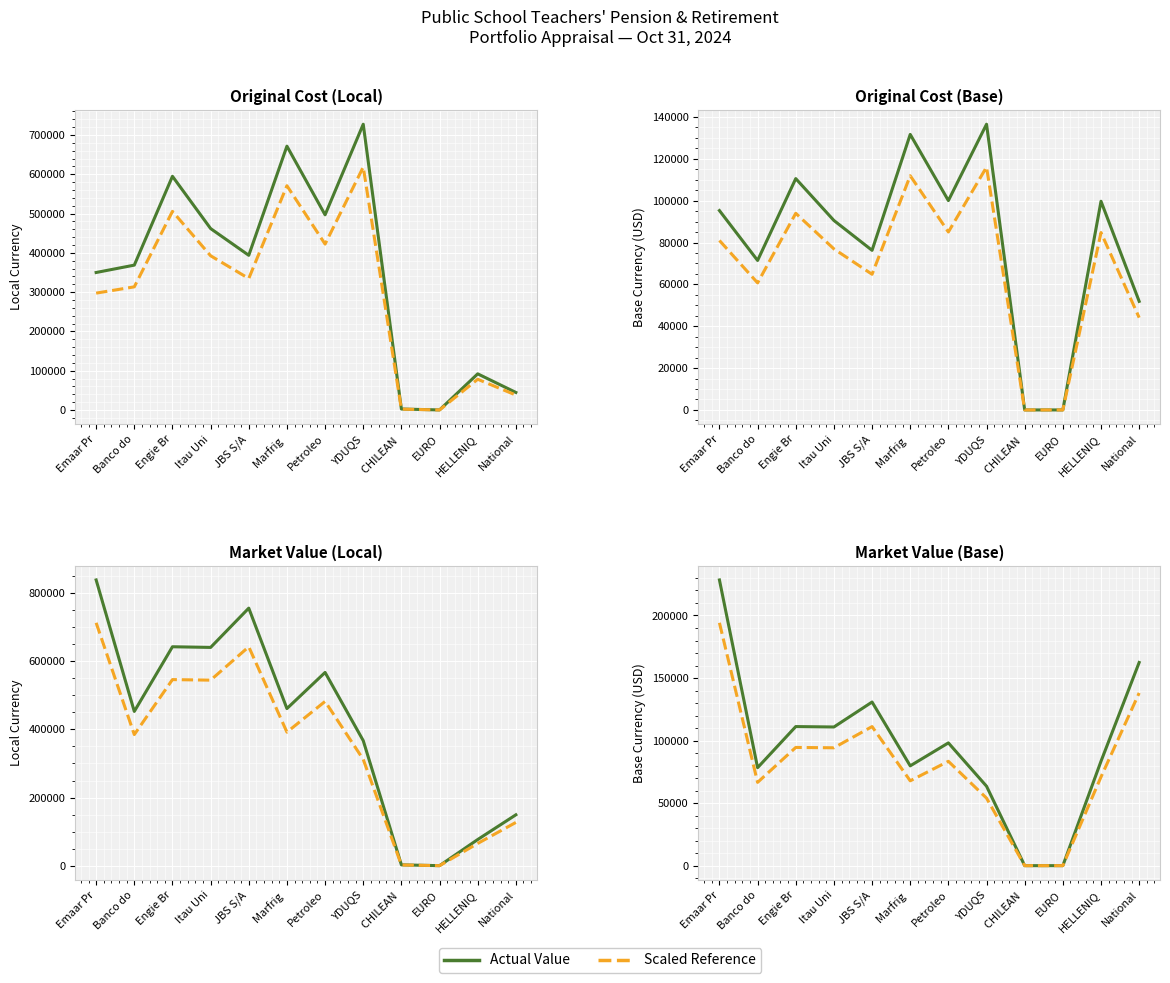

Between Emaar Pr and Engie Br, which series saw the biggest shift?

Original/Market Value